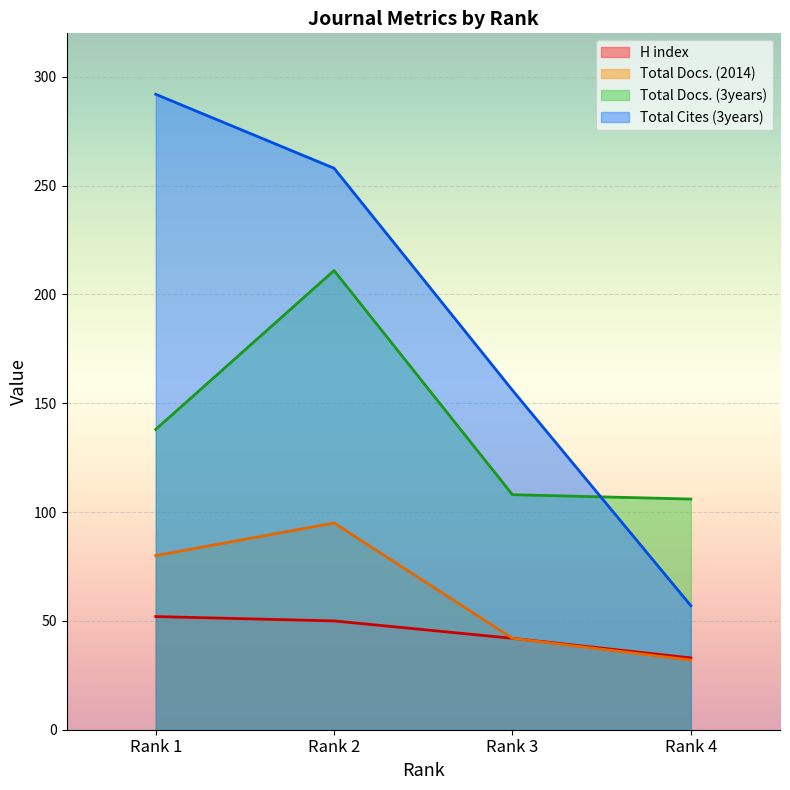

True or false: H index and Total Docs. (3years) intersect in this chart.

False